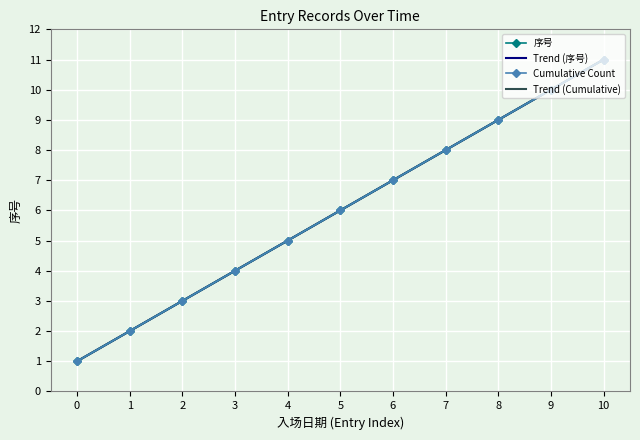

True or false: 序号 has more than 1 points higher than both neighbors.

False